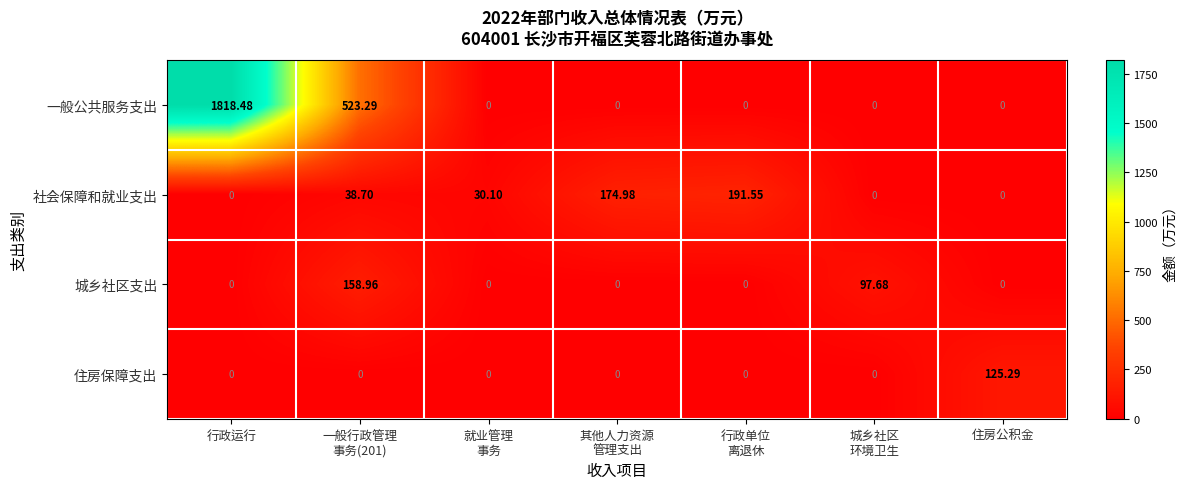

Which series has the largest range (max minus min)?

一般公共服务支出